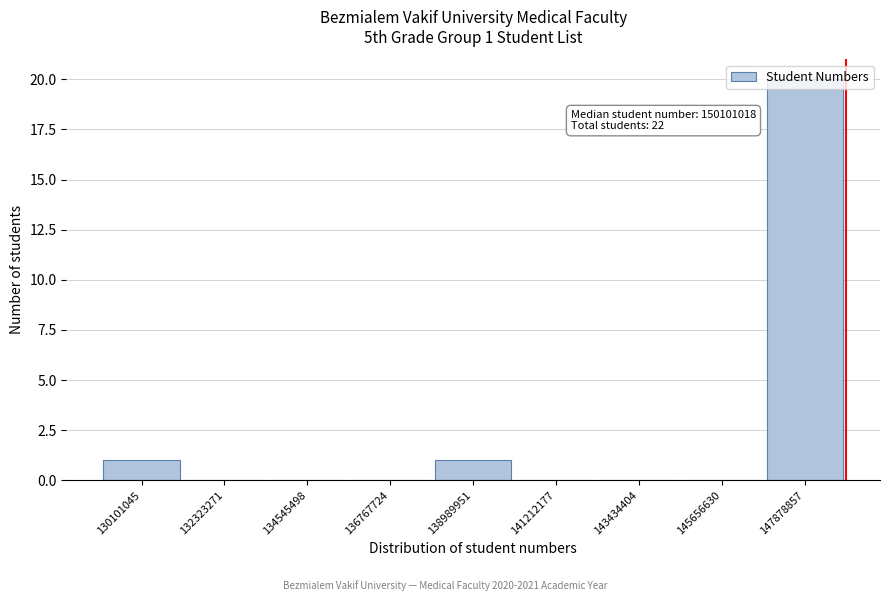

What is the change in value from 136767724 to 138989951?

+1